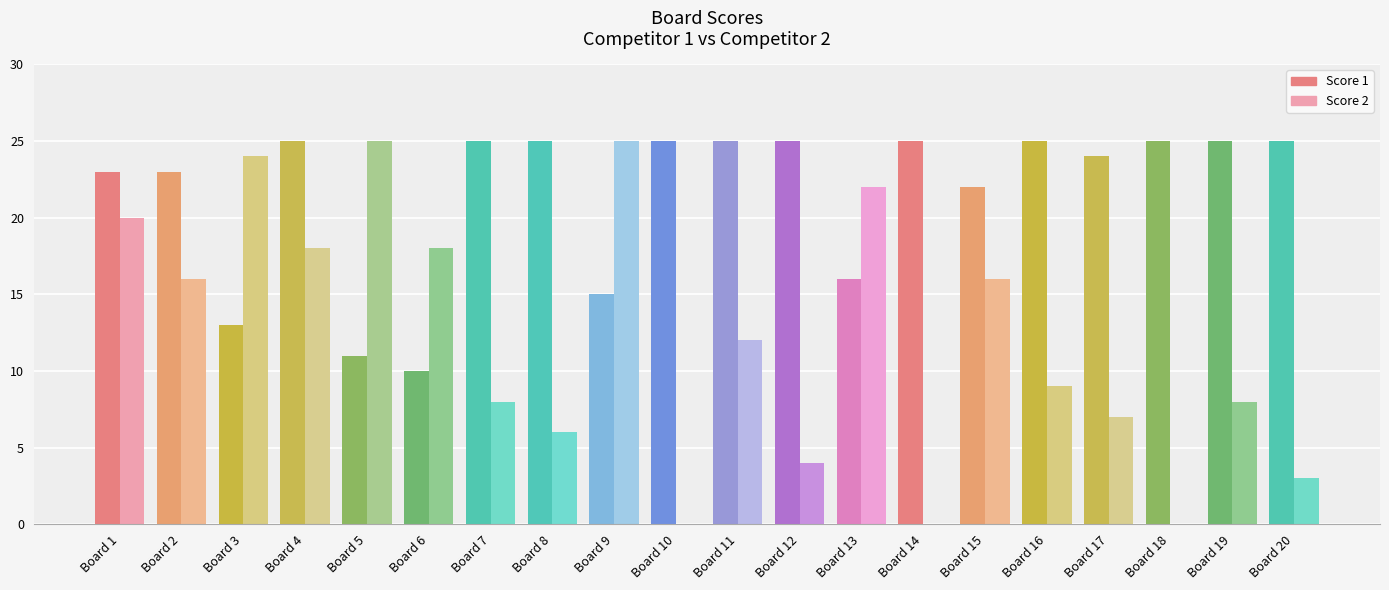

Does the chart contain stacked bars?

No